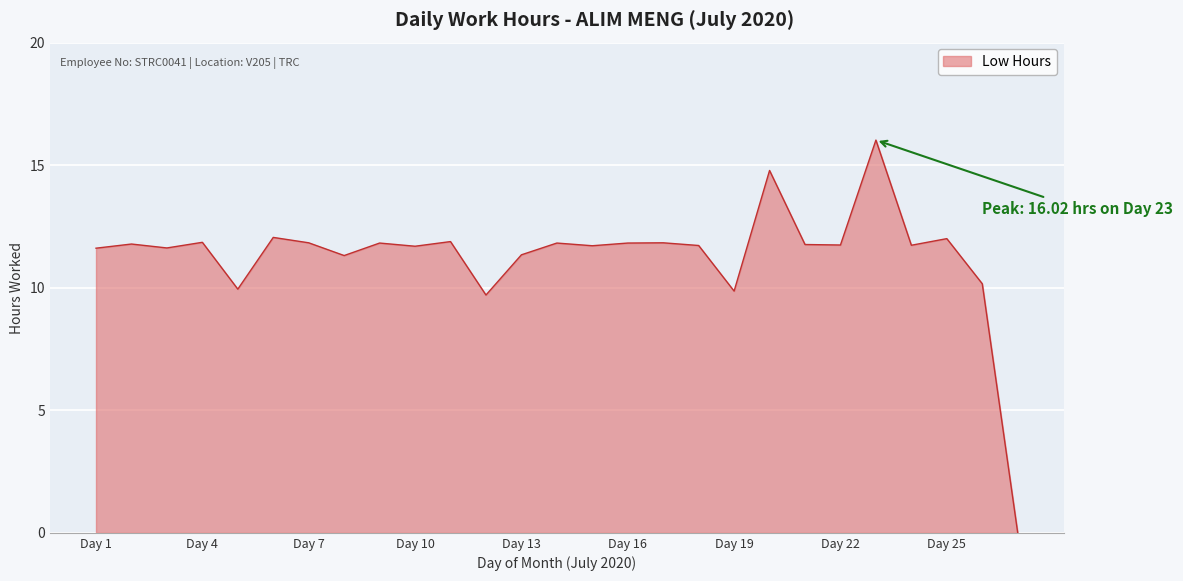

What is the maximum value shown in the chart?

16.0